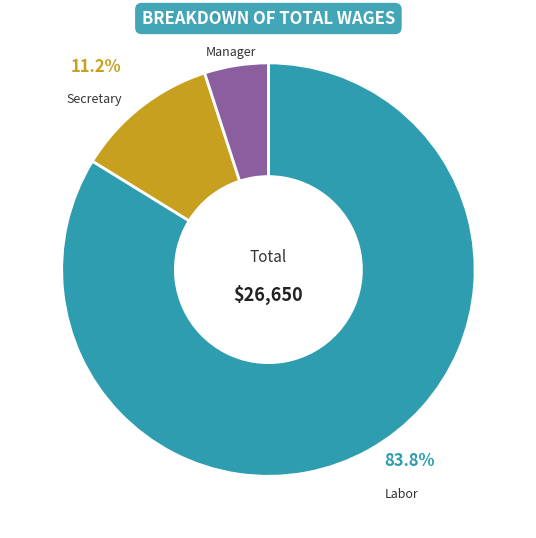

What is the majority slice?

Labor